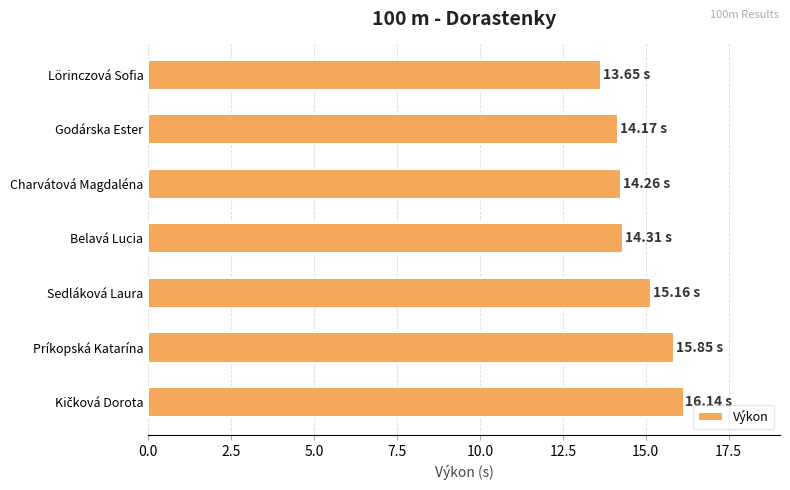

What is the smallest value displayed?

13.7